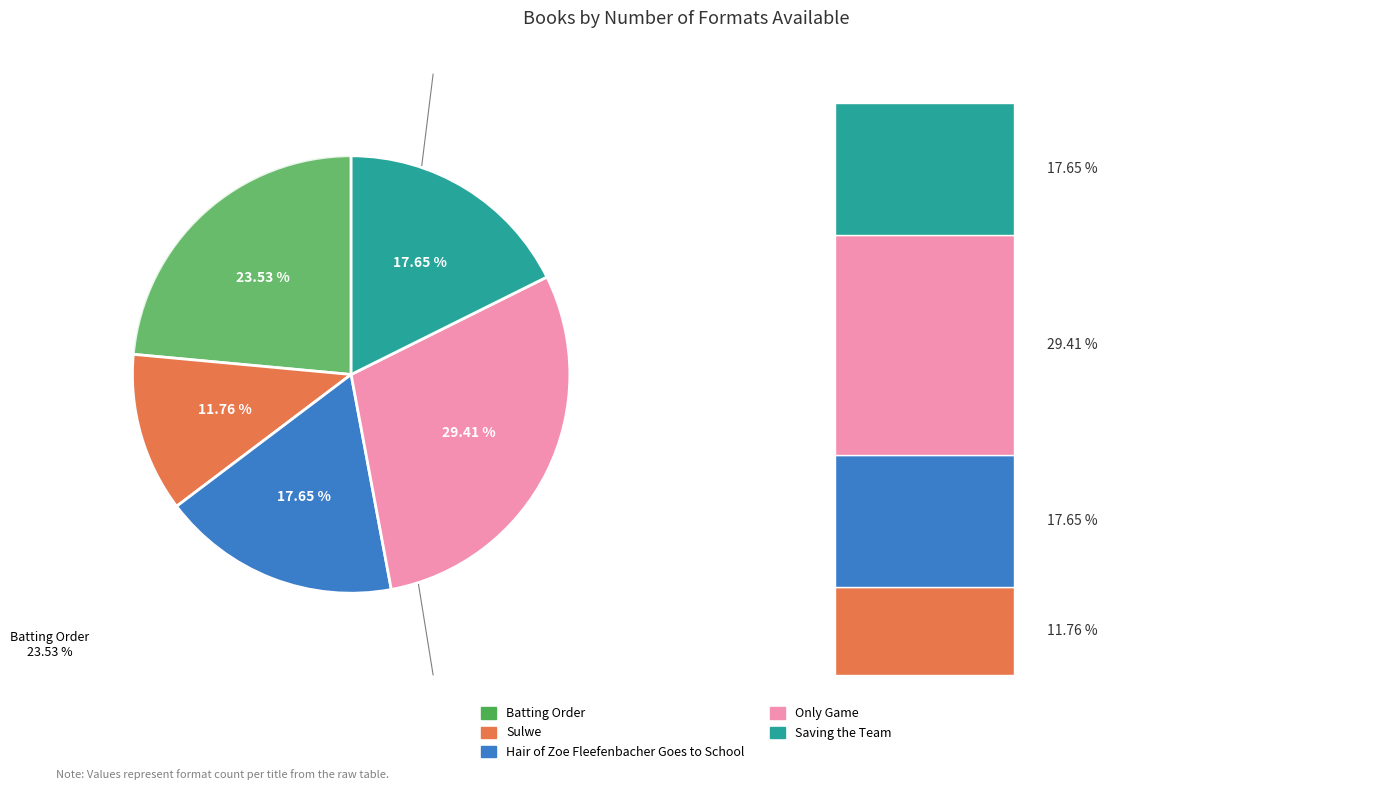

Rank the categories by value from lowest to highest.

Sulwe, Hair of Zoe Fleefenbacher Goes to School, Saving the Team, Batting Order, Only Game